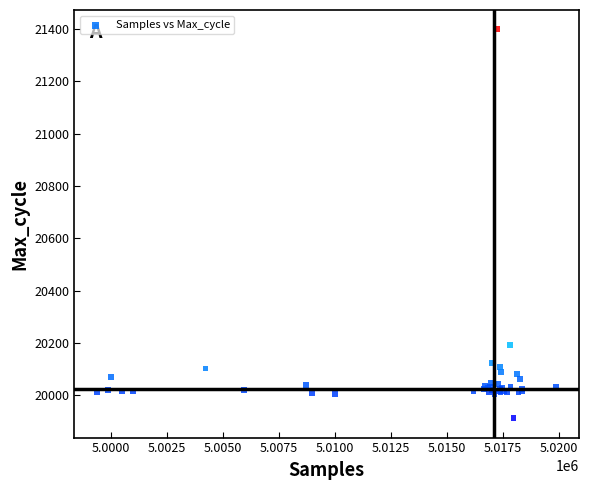

What Y value in the scatter plot is closest to 20656?

20191